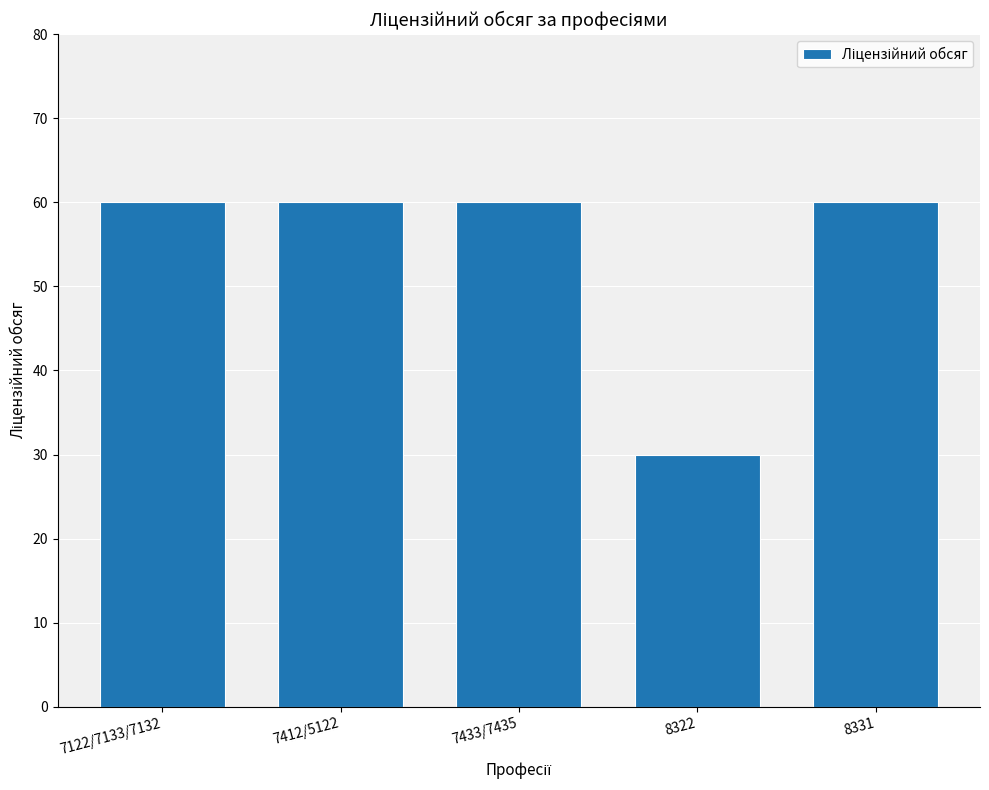

Reading left to right, what are all the values shown in this chart?

60	60	60	30	60